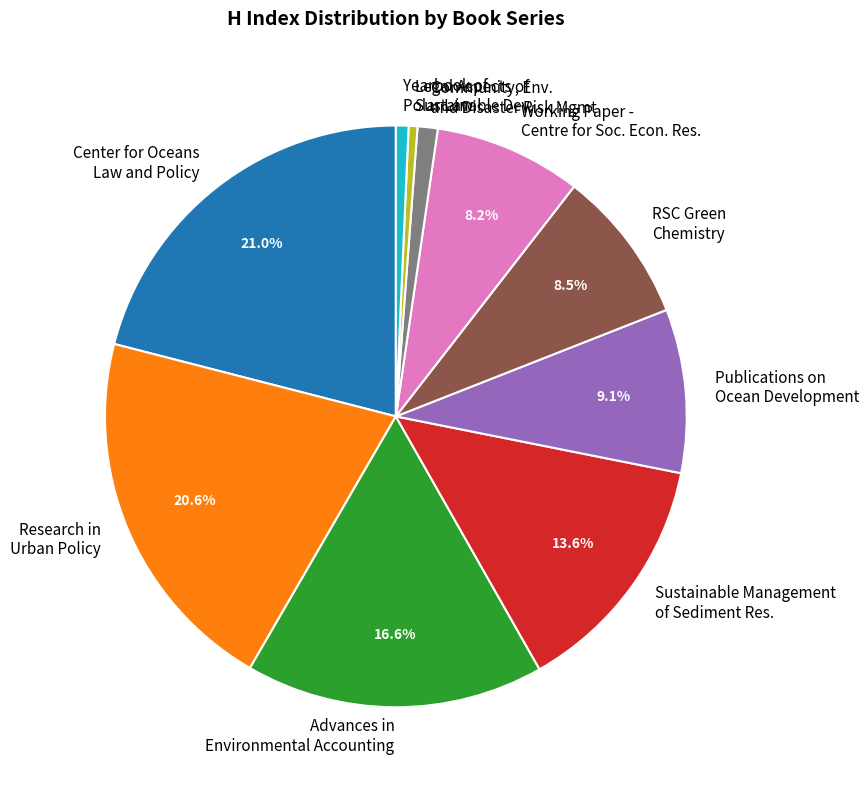

Does any single category account for the majority?

No